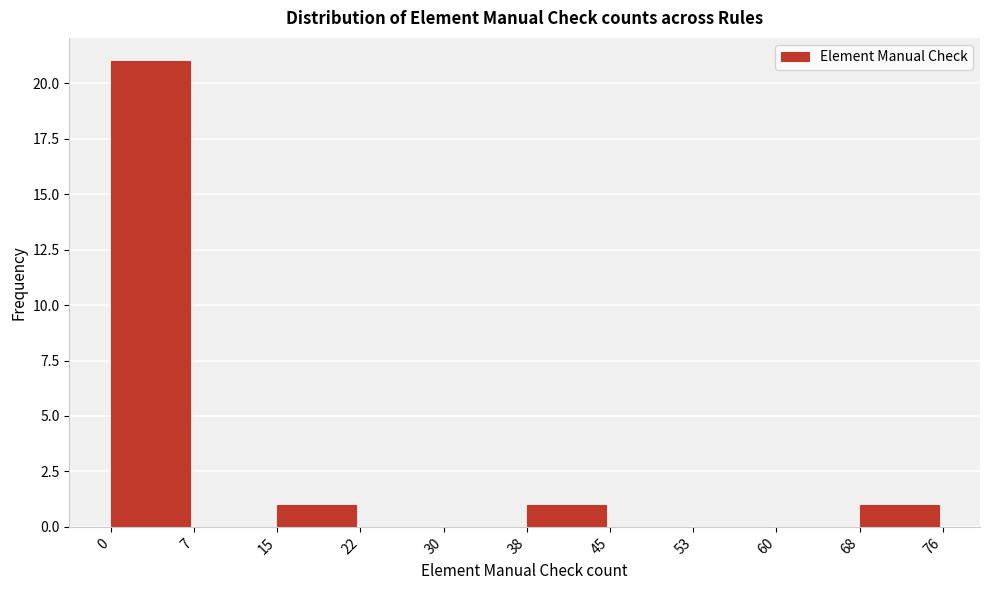

What is the height of the bar covering 15 to 22 on the x-axis? The values are not printed on the chart, so give them approximately, as read against the axis.

1